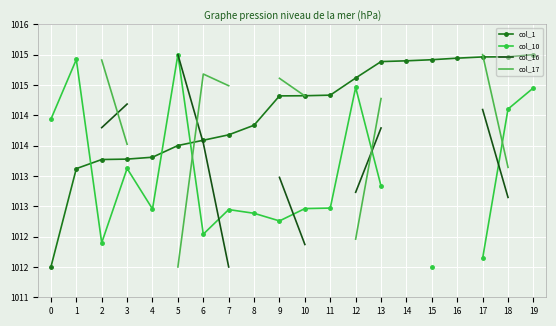

The col_1 series shows 1014.8 at 10. True or false?

True